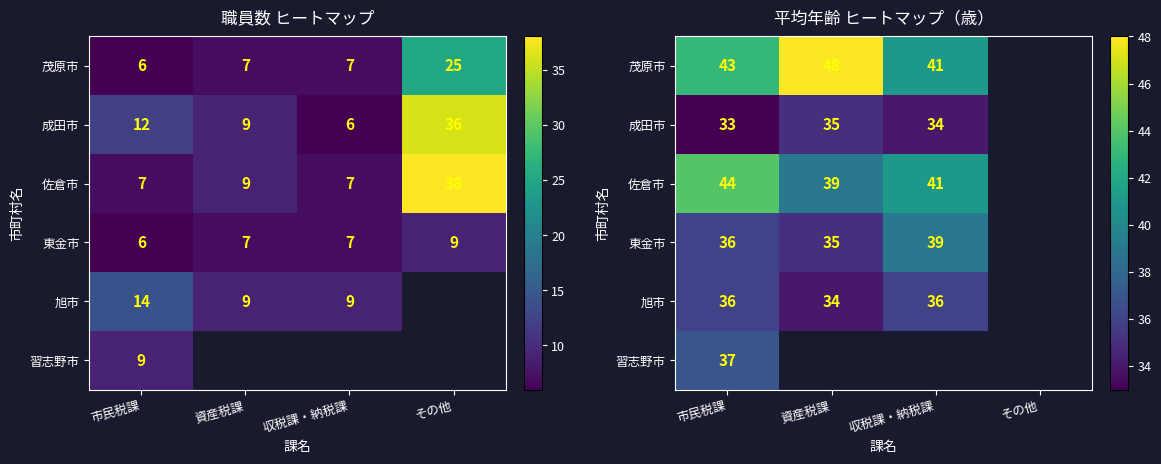

What is the smallest value displayed?

33.0